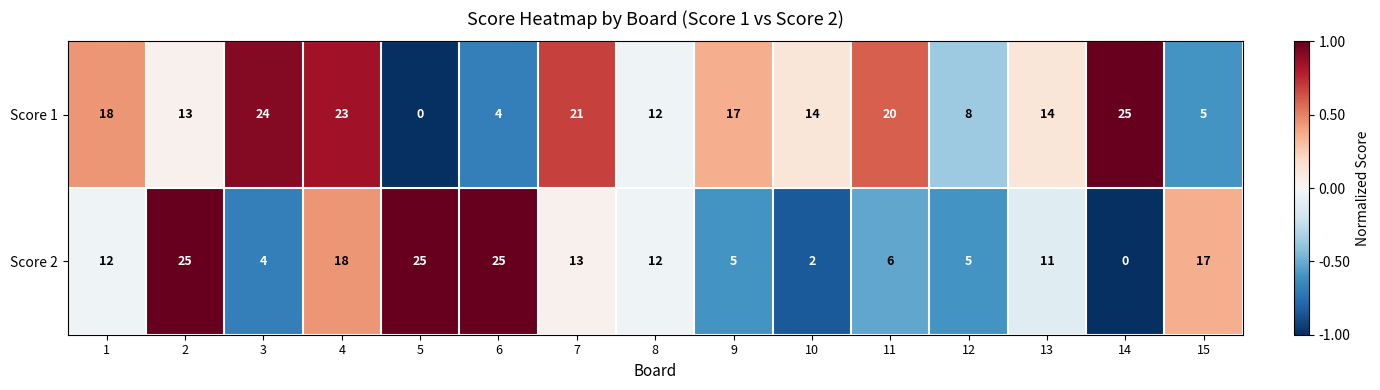

Between 6 and 9, which series saw the biggest shift?

Score 2